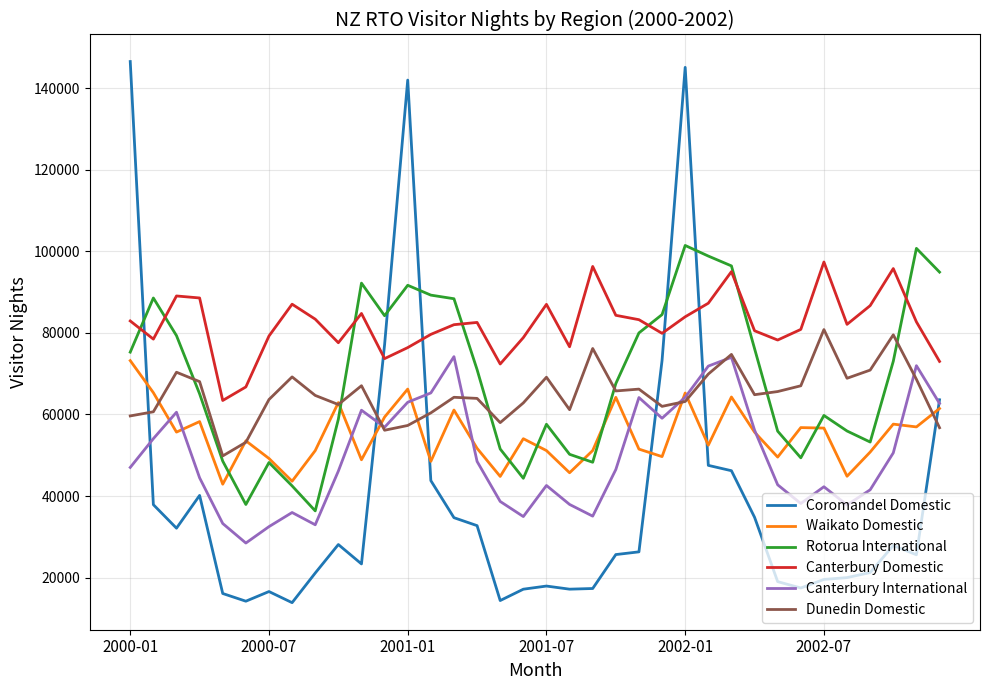

True or false: Canterbury Domestic and Canterbury International cross at least once.

False